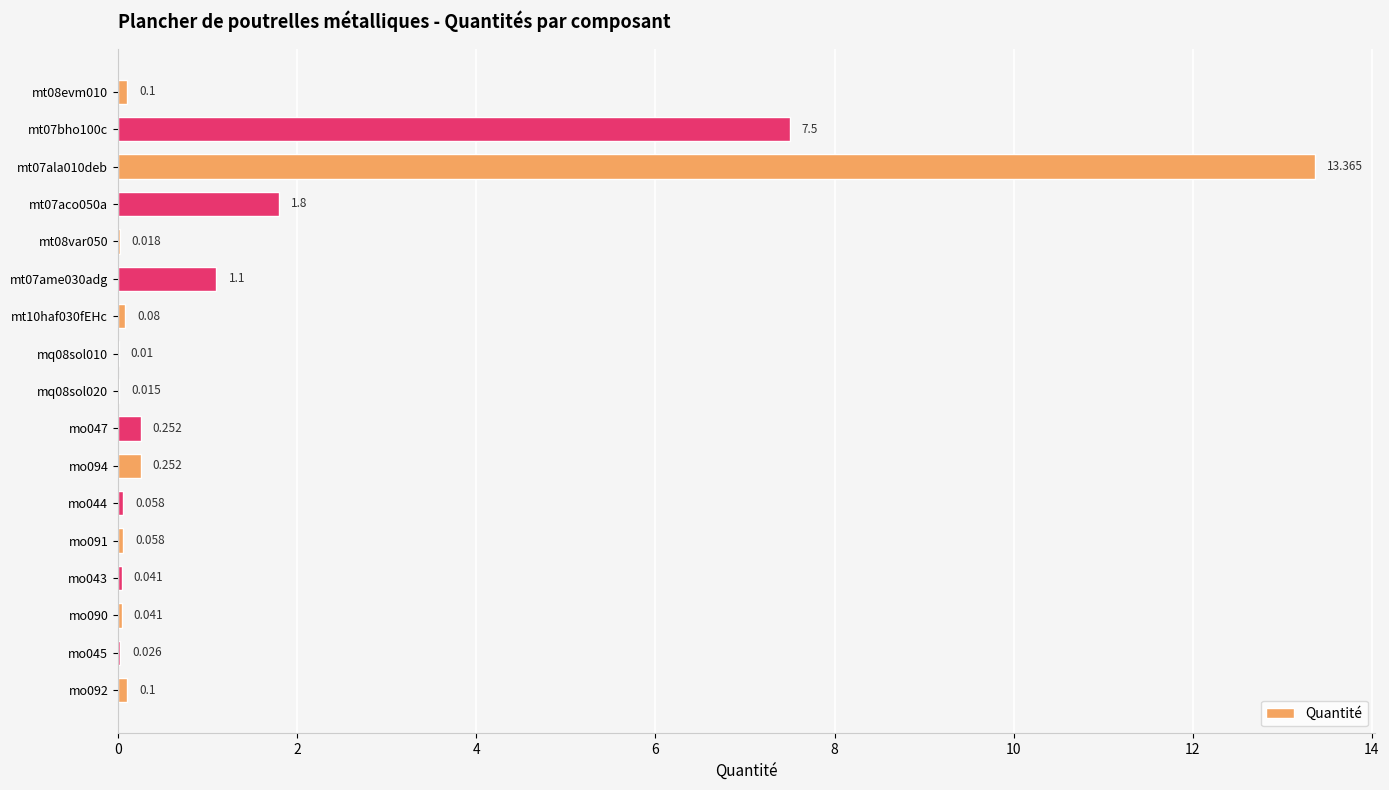

What is the sum of all values?

24.8